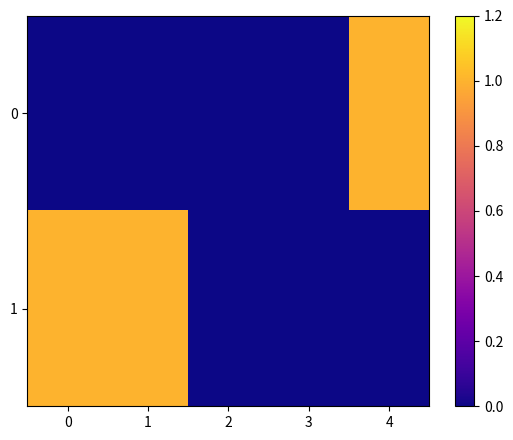

Rank the series at 1 from lowest to highest value.

0, 1